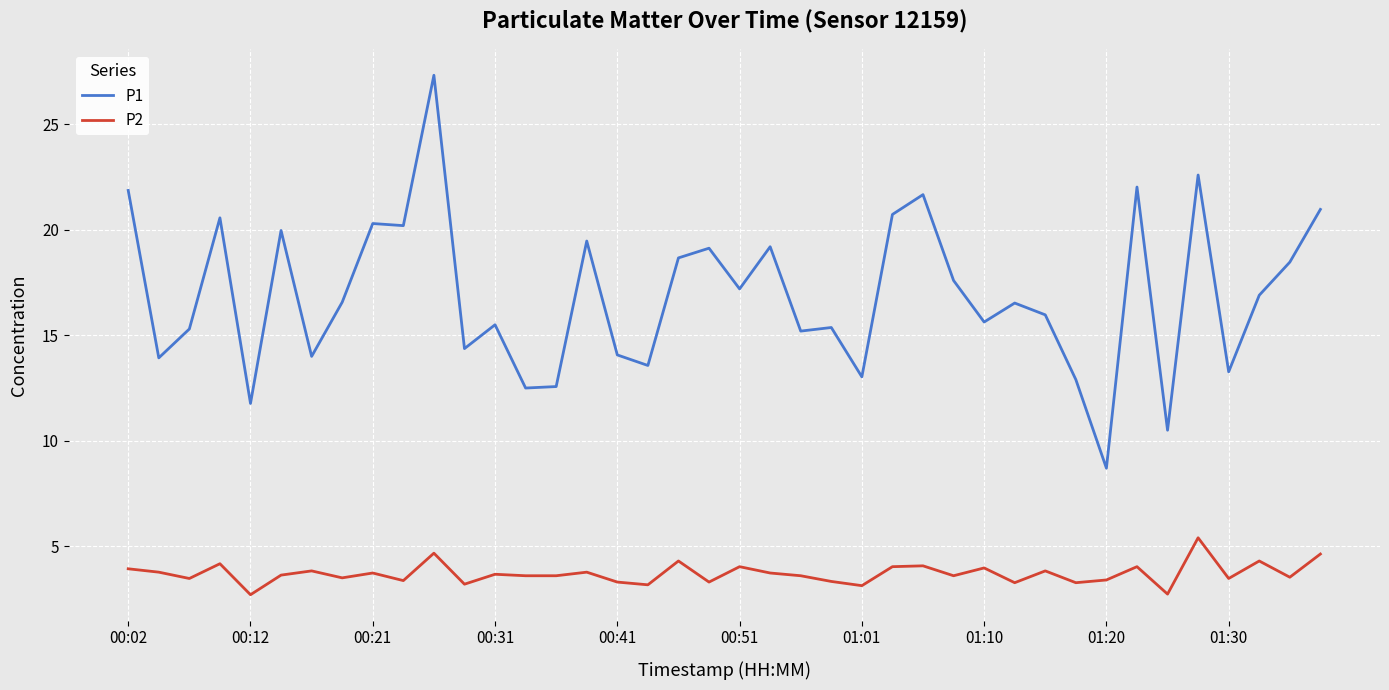

What is the sum of all P2 values?

148.0